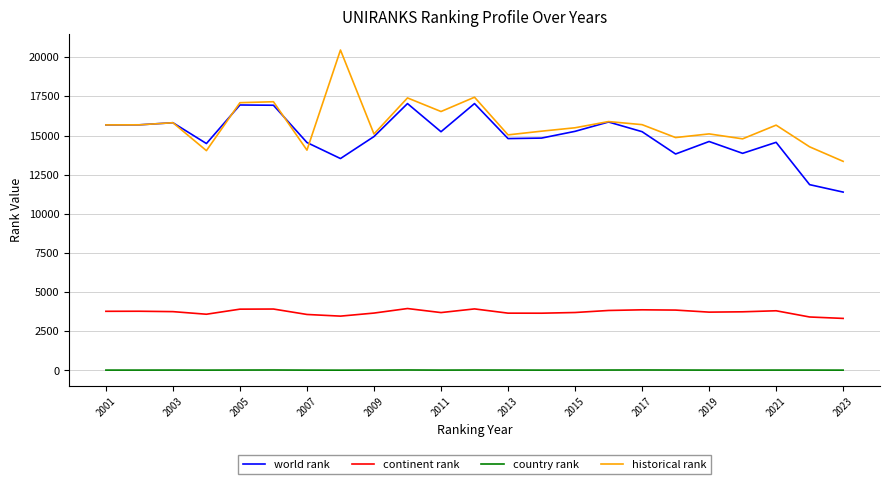

How many interior local peaks does the world rank series have?

7